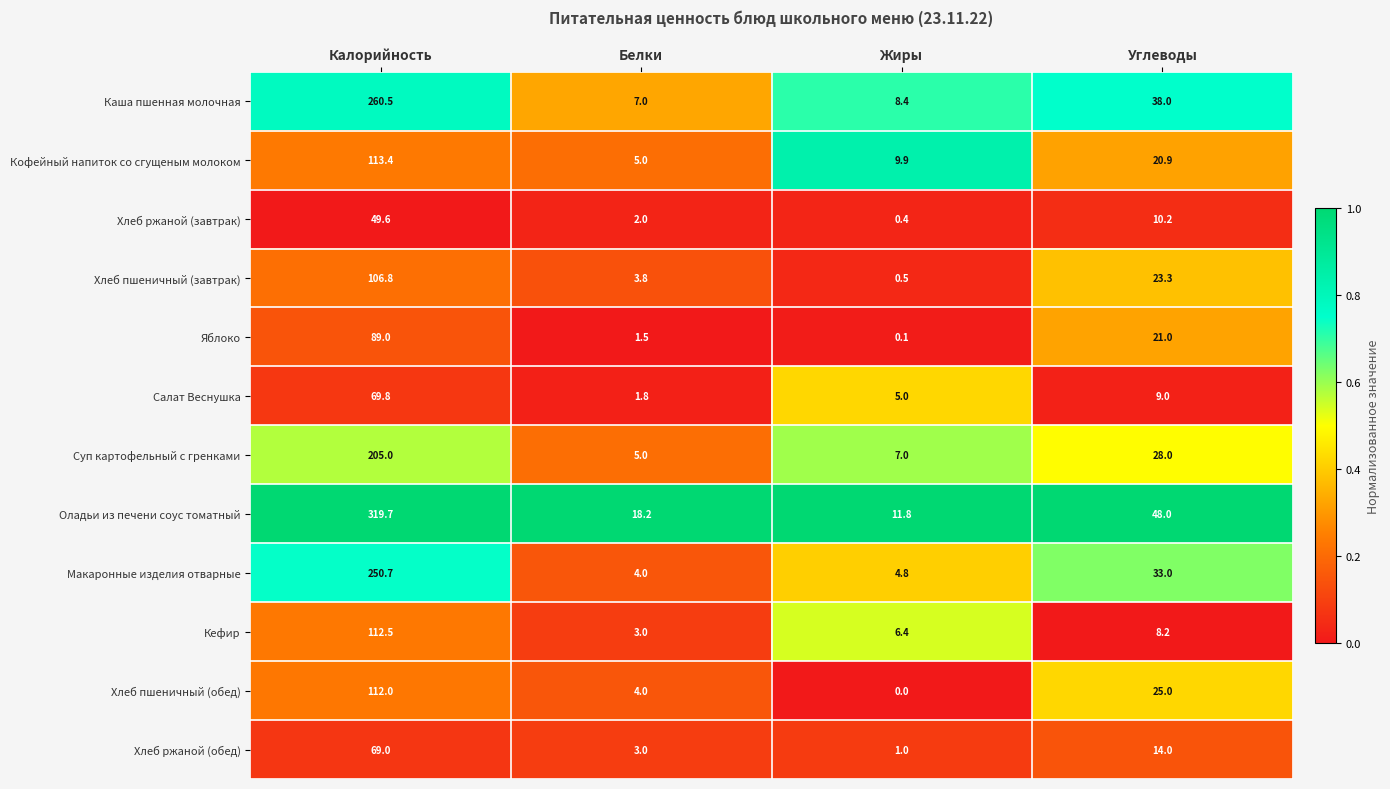

Is the value of Кефир at Жиры greater than the value of Хлеб ржаной (завтрак) at Жиры?

Yes